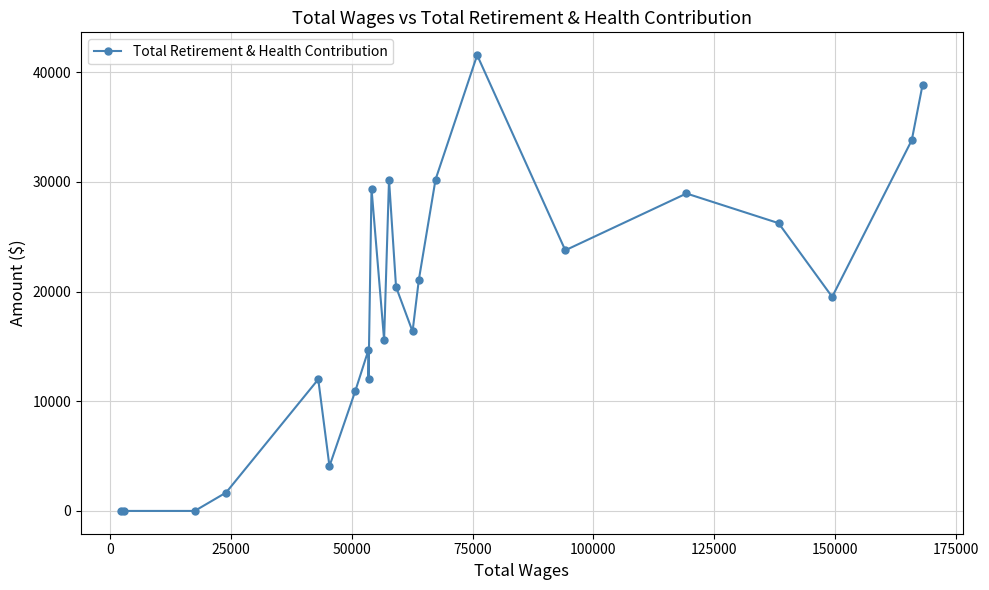

Is this an area chart (filled region under the line)?

No